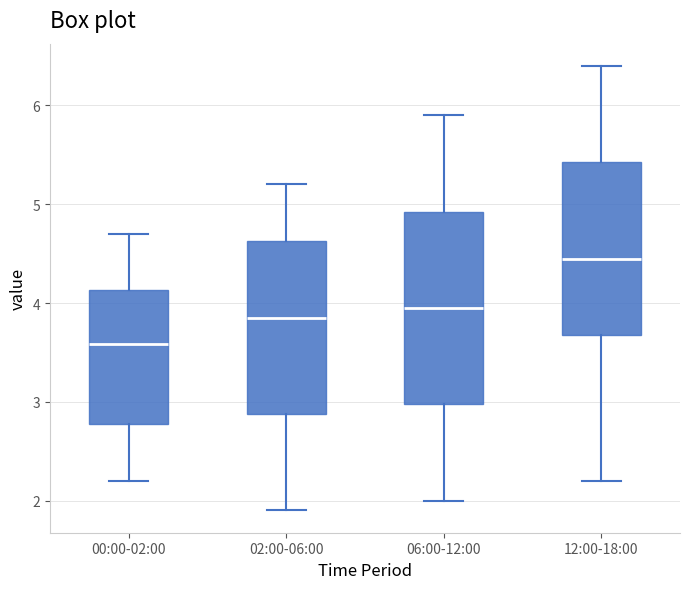

Where is the lower edge of the box for 12:00-18:00 on the y-axis? The values are not printed on the chart, so give them approximately, as read against the axis.

3.7